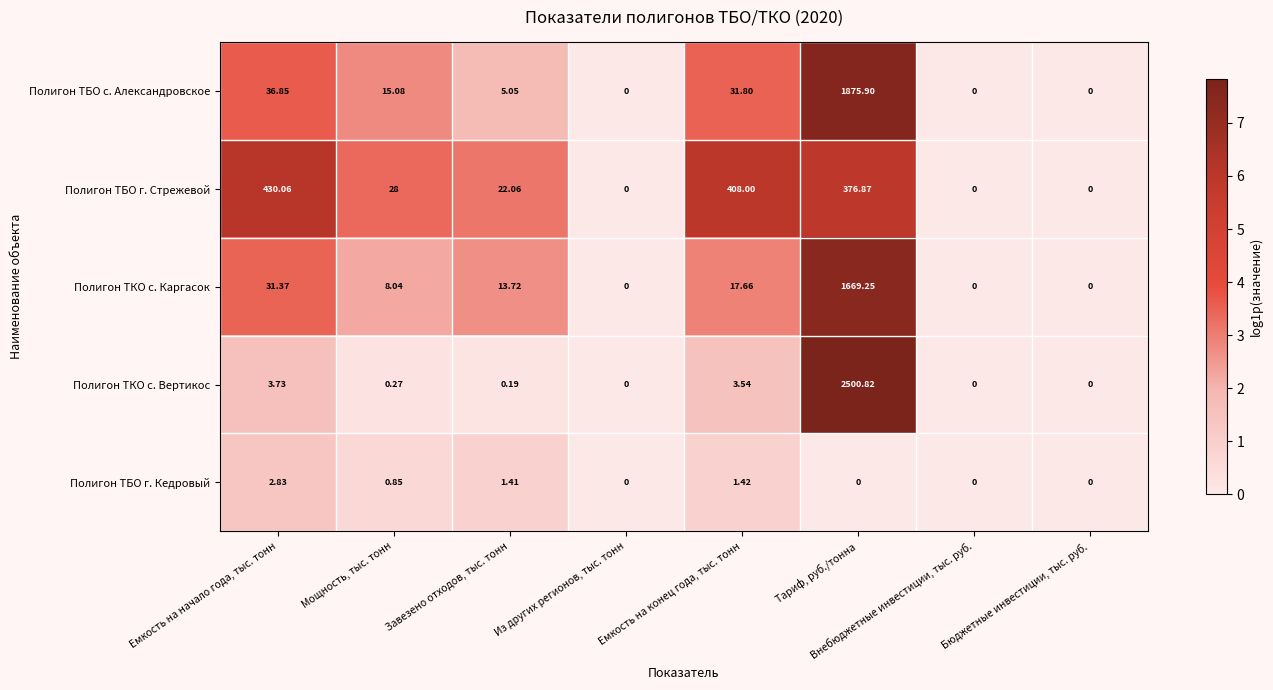

At which category does the chart reach its peak across all series?

Тариф, руб./тонна